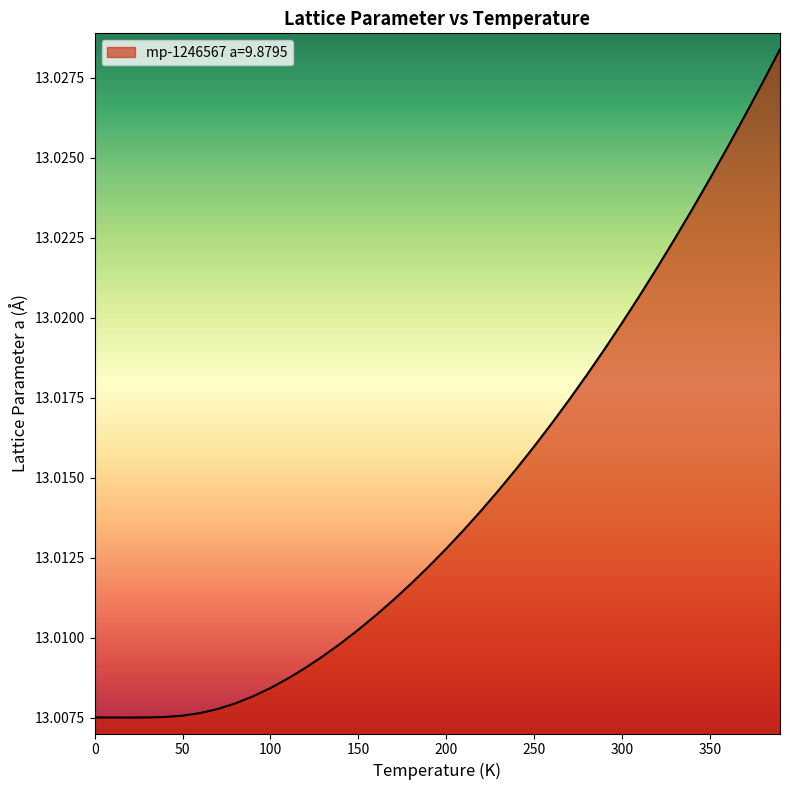

Does the chart have visible grid lines?

No